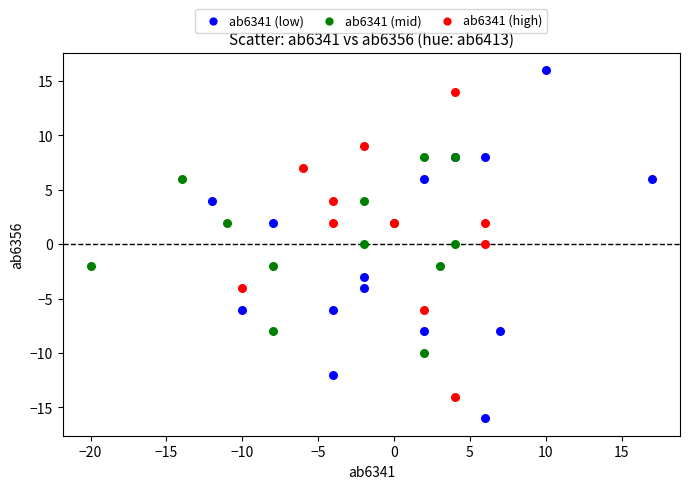

Which series reaches the maximum Y coordinate?

ab6341 (low)